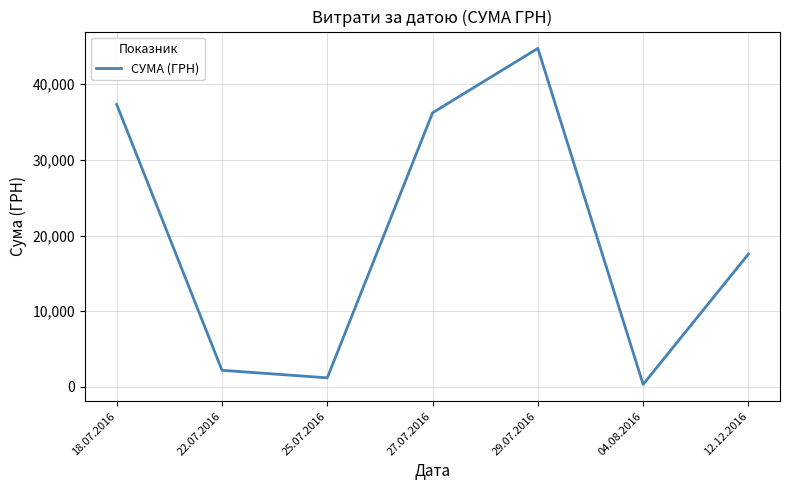

Approximately how many times larger is the value at 18.07.2016 compared to 22.07.2016?

17.0